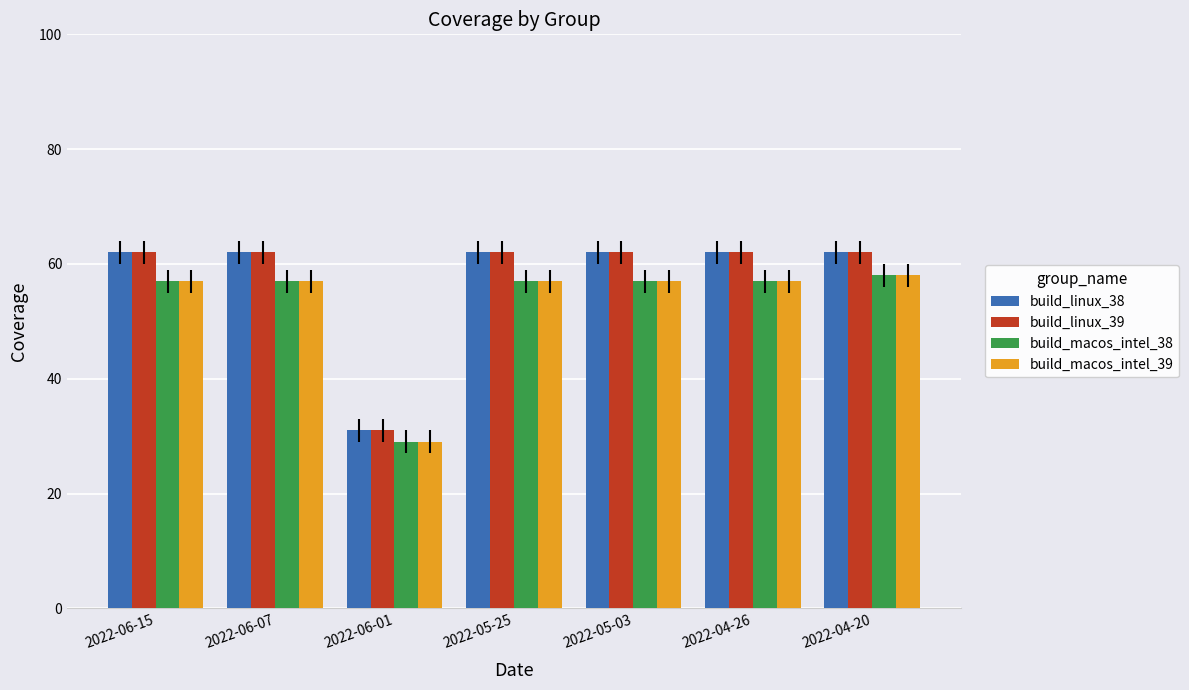

The build_macos_intel_39 series shows 17 at 2022-04-26. True or false?

False